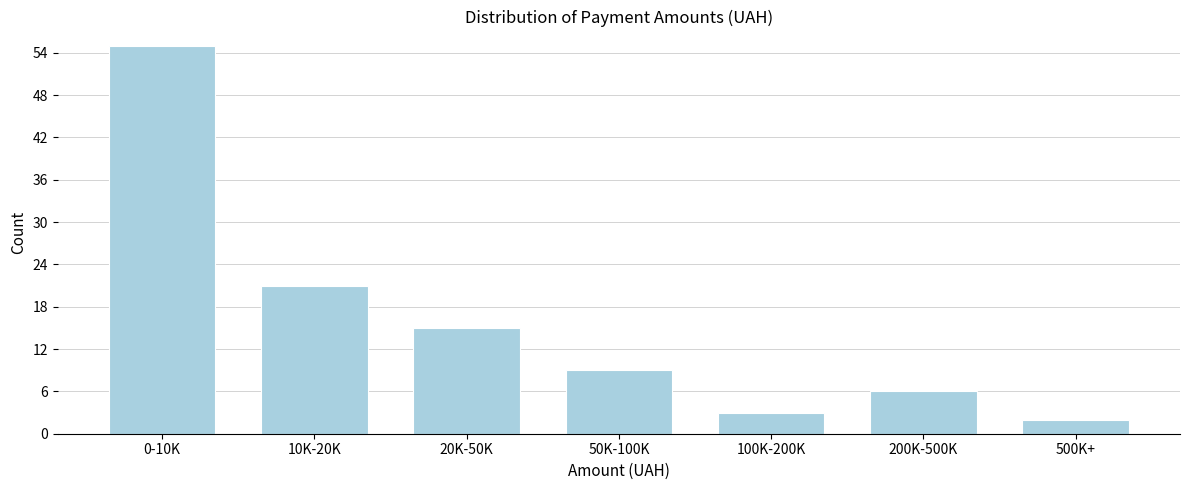

Reading right to left, extract all data points from this chart.

500K+=2	200K-500K=6	100K-200K=3	50K-100K=9	20K-50K=15	10K-20K=21	0-10K=55